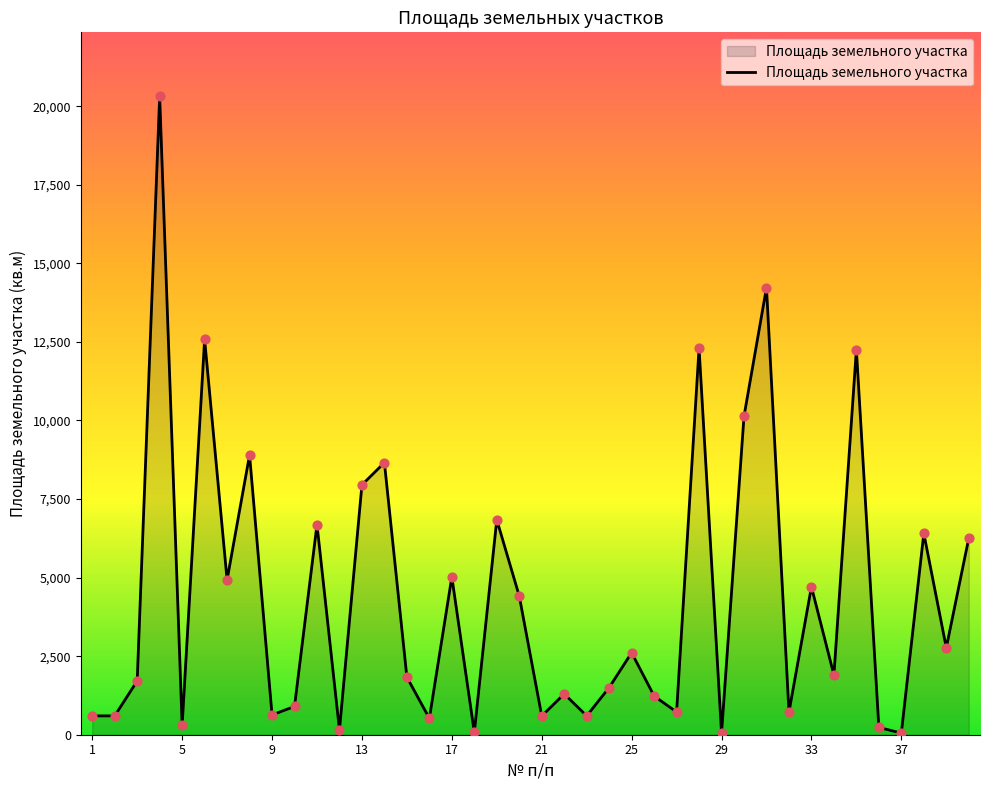

What is the maximum value shown in the chart?

20320.0